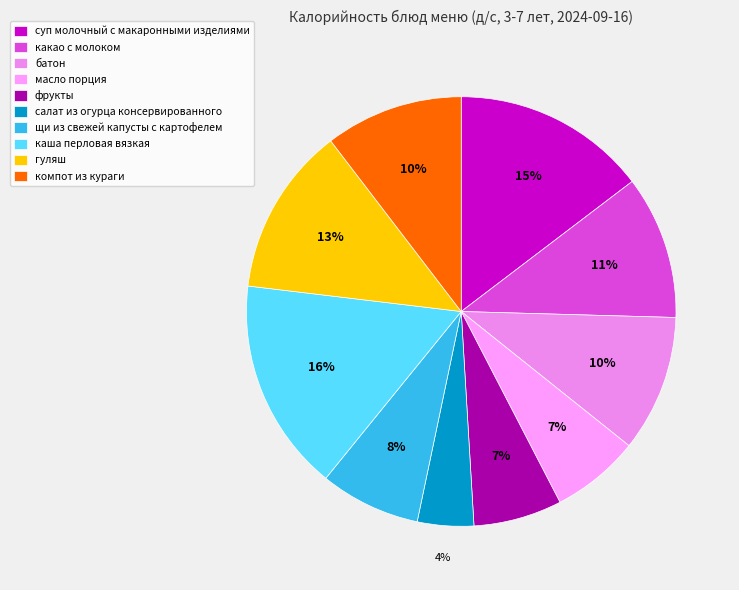

What percentage is the суп молочный с макаронными изделиями slice, to the nearest percent?

15%